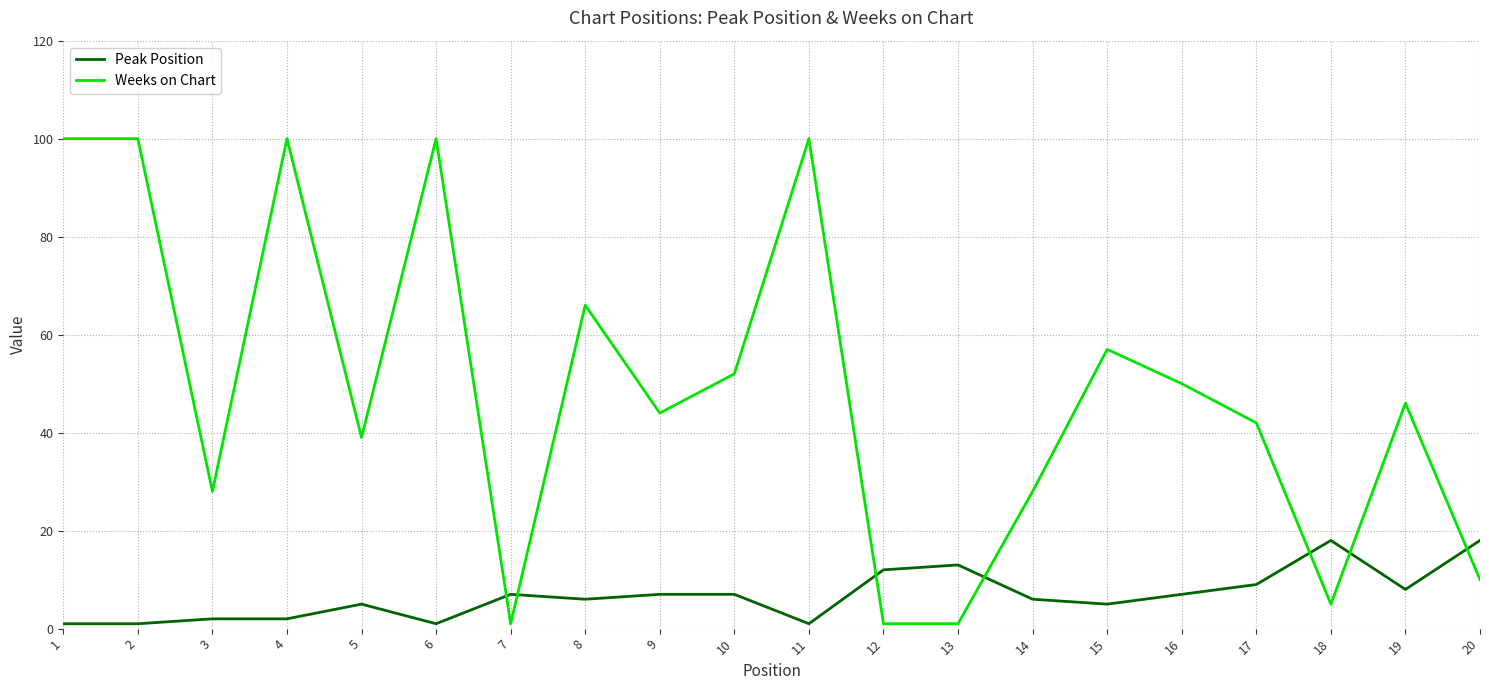

Reading left to right, extract all data points from this chart.

Peak Position: 1	1	2	2	5	1	7	6	7	7	1	12	13	6	5	7	9	18	8	18
Weeks on Chart: 100	100	28	100	39	100	1	66	44	52	100	1	1	28	57	50	42	5	46	10